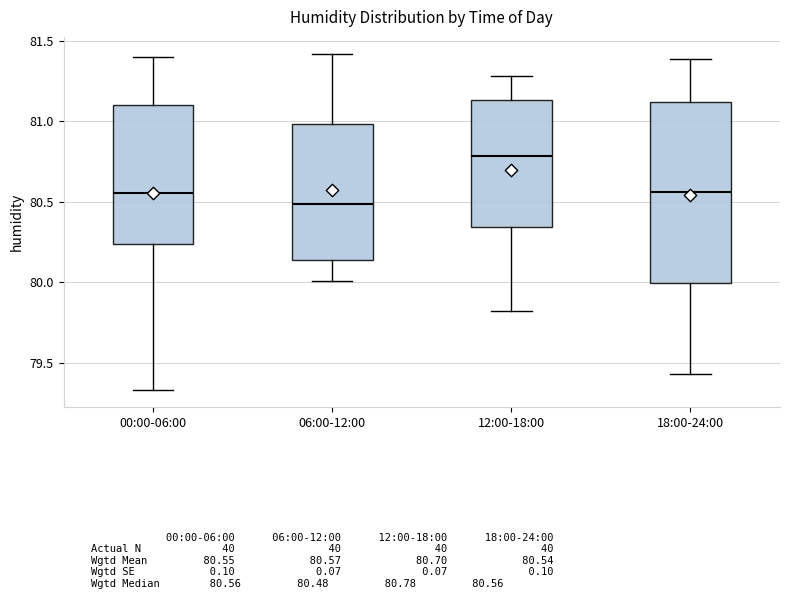

Which box has the highest median line?

12:00-18:00